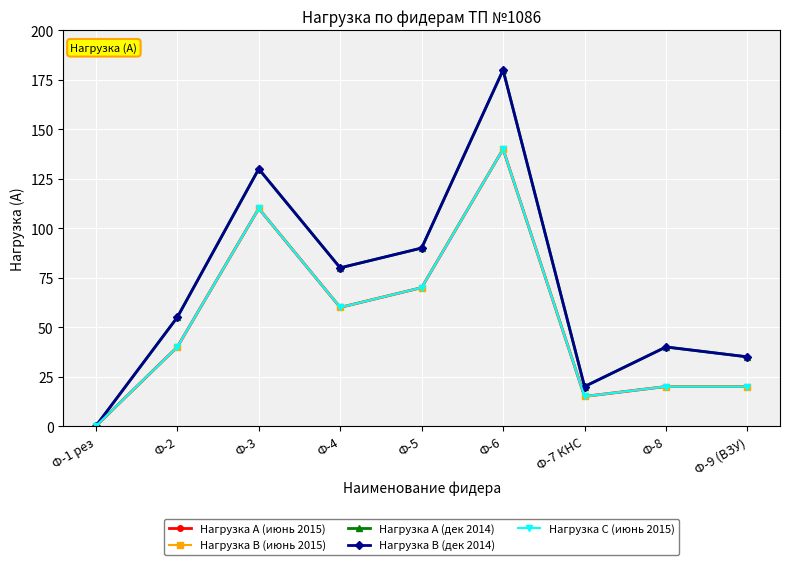

What is the greatest value displayed?

180